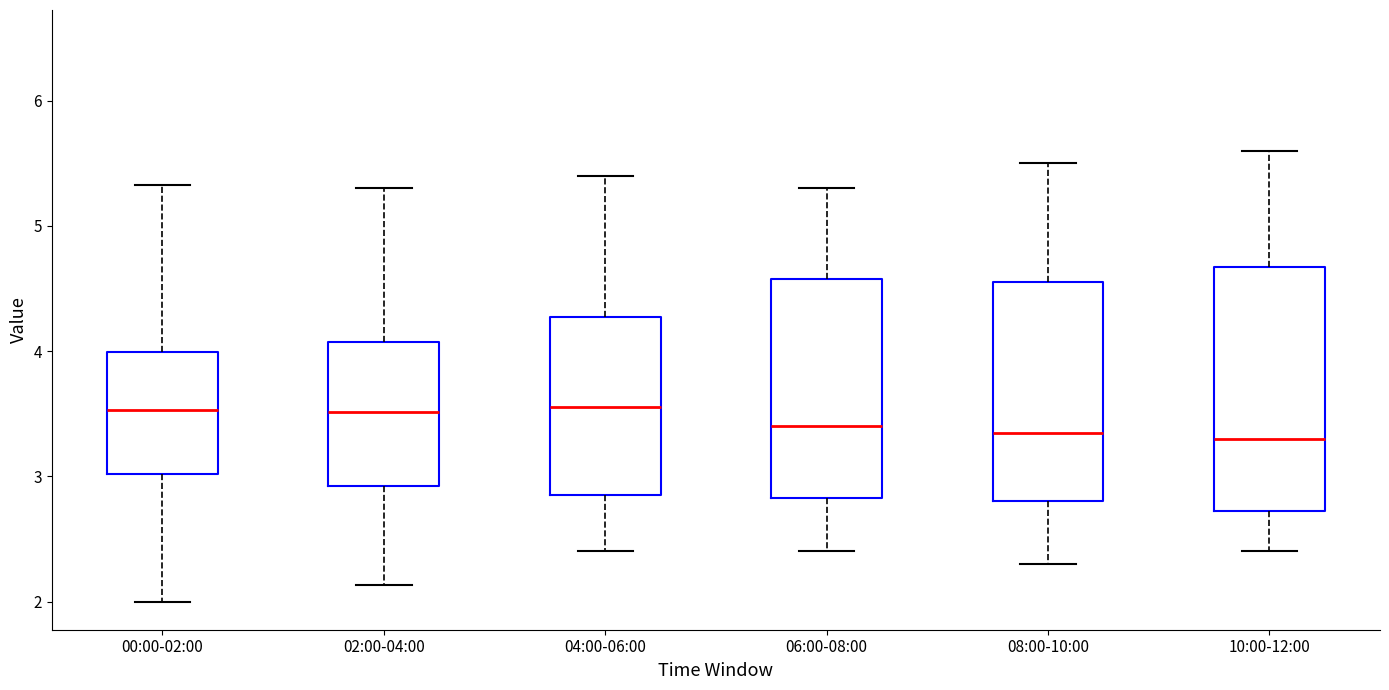

Reading left to right, transcribe this box plot: for each box, give where its median line is, the range the box spans, and where its two whiskers end, as read against the y-axis. The values are not printed on the chart, so give them approximately, as read against the axis.

00:00-02:00: median 3.5, box 3.0 to 4.0, whiskers 2.0 to 5.3
02:00-04:00: median 3.5, box 2.9 to 4.1, whiskers 2.1 to 5.3
04:00-06:00: median 3.6, box 2.9 to 4.3, whiskers 2.4 to 5.4
06:00-08:00: median 3.4, box 2.8 to 4.6, whiskers 2.4 to 5.3
08:00-10:00: median 3.4, box 2.8 to 4.6, whiskers 2.3 to 5.5
10:00-12:00: median 3.3, box 2.7 to 4.7, whiskers 2.4 to 5.6